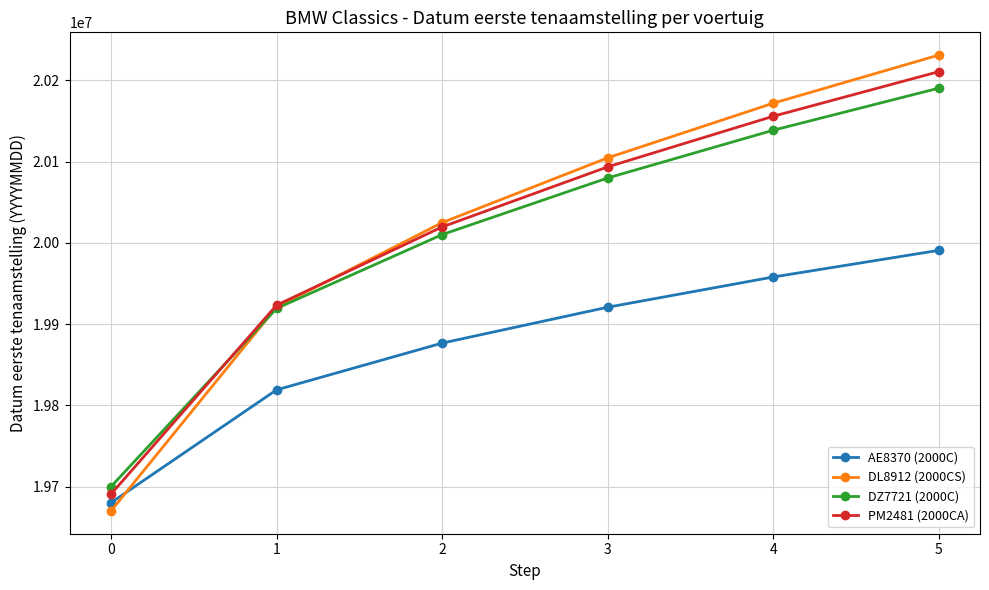

List the labels in order of PM2481 (2000CA) value, largest first.

5, 4, 3, 2, 1, 0